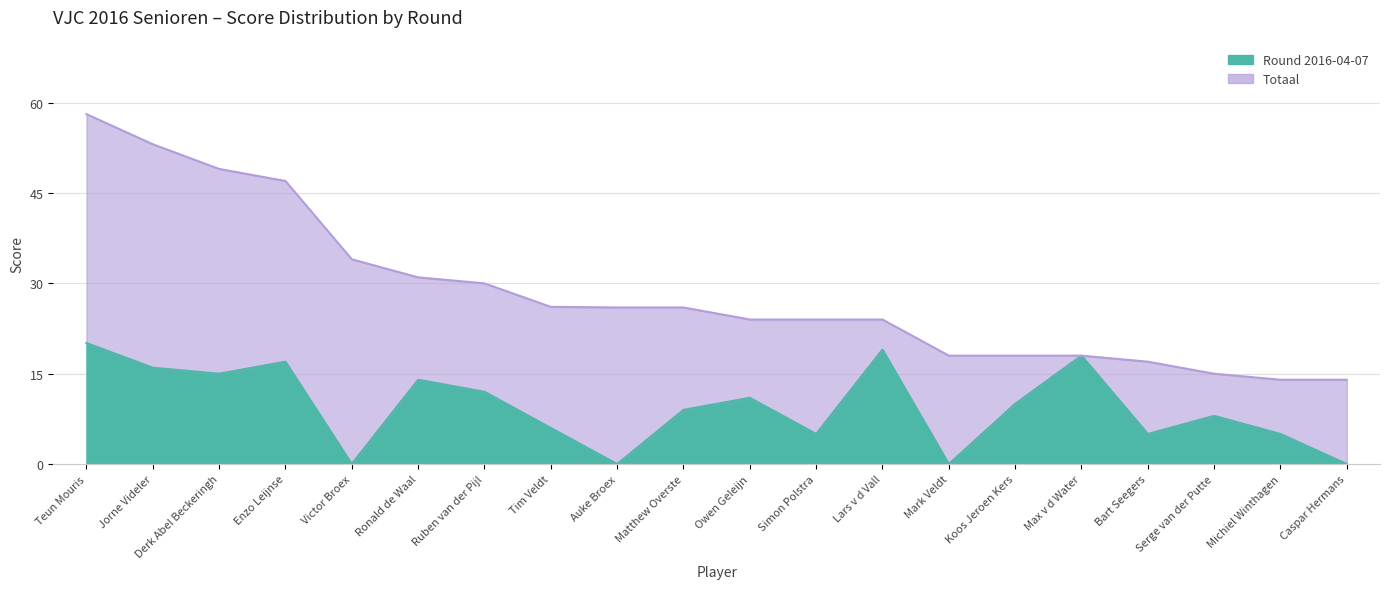

Count the number of categories in the chart.

20